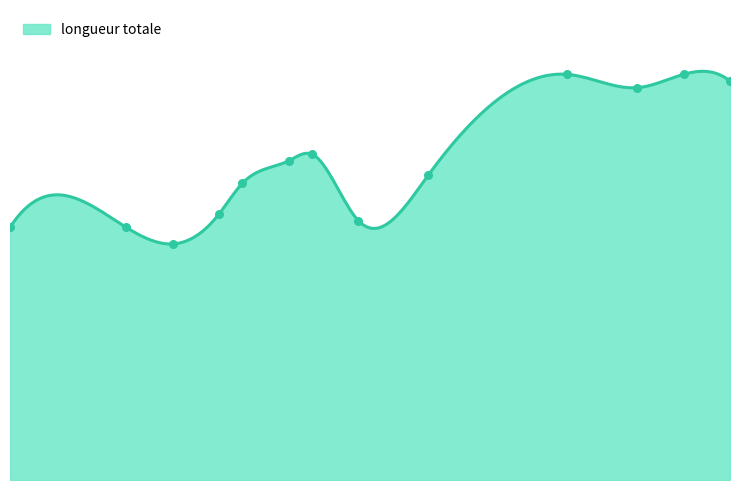

What is the change in value from 8 to 21?

+7.8